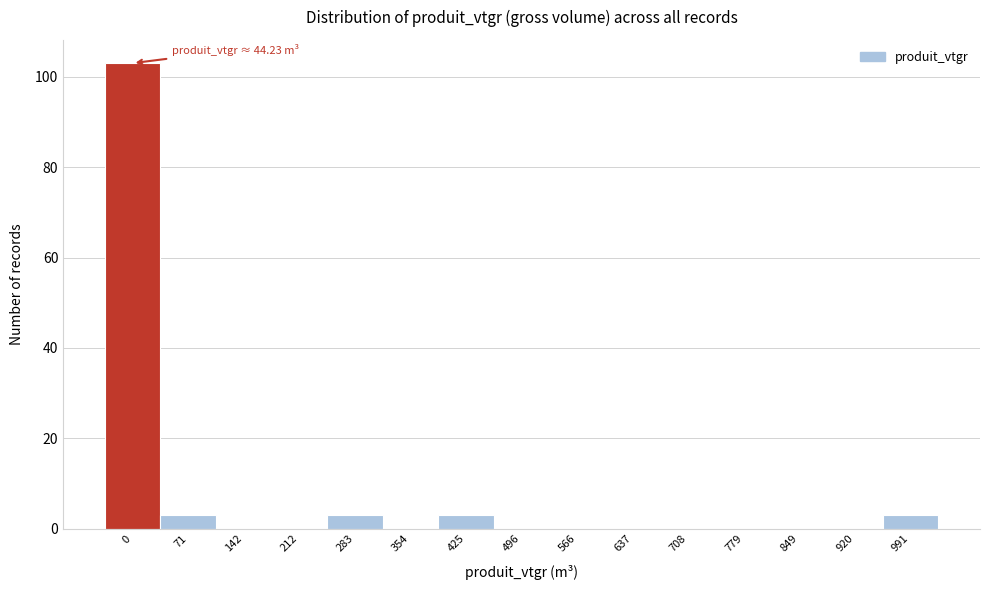

Reading left to right, what are all the values shown in this chart?

0=103	71=3	142=0	212=0	283=3	354=0	425=3	496=0	566=0	637=0	708=0	779=0	849=0	920=0	991=3